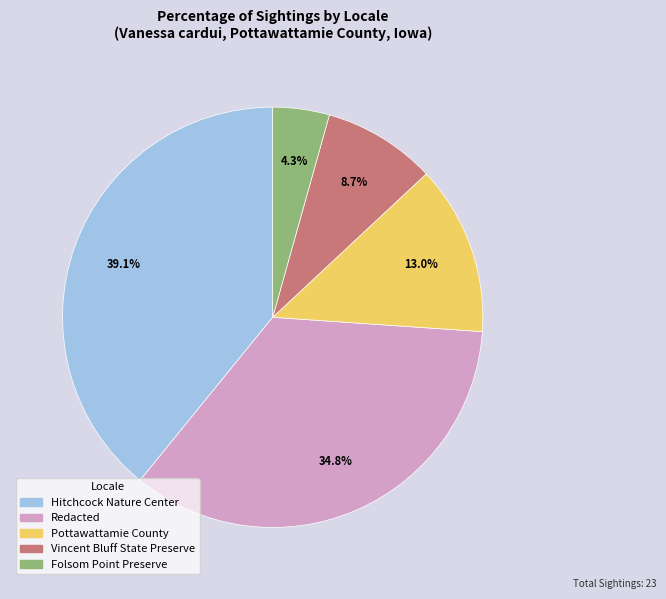

What percentage is NOT represented by Vincent Bluff State Preserve?

91.3%